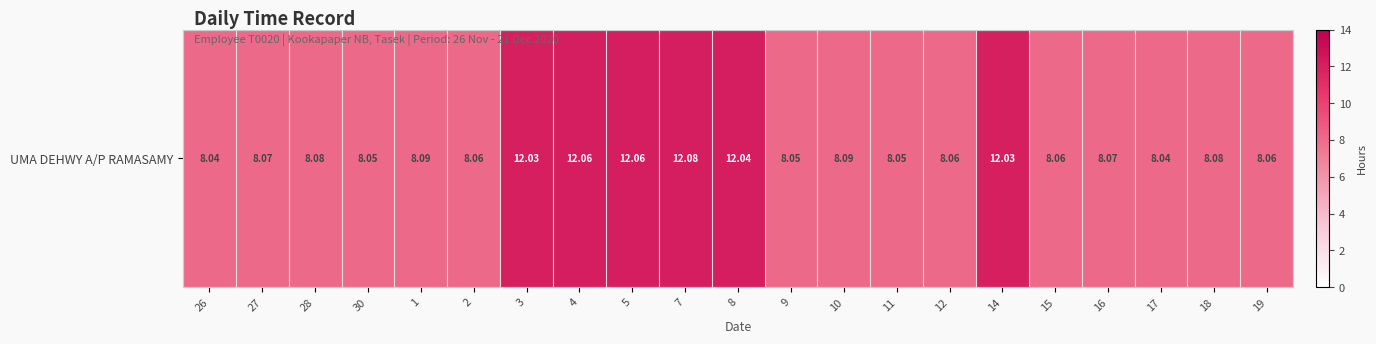

Count the number of categories in the chart.

21